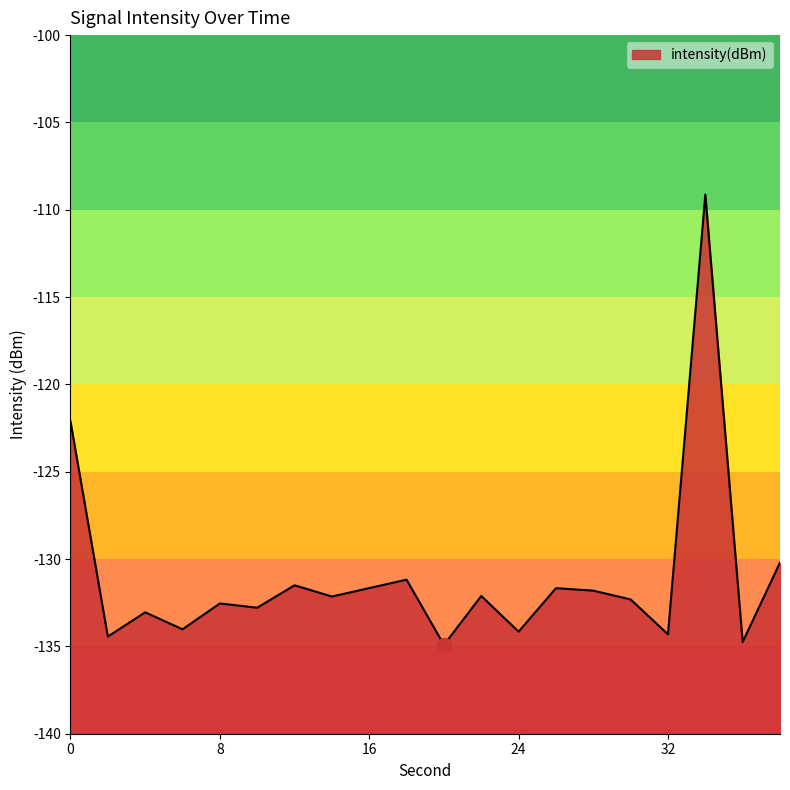

List the labels in order of value, largest first.

34, 0, 38, 18, 12, 16, 26, 28, 22, 14, 30, 8, 10, 4, 6, 24, 32, 2, 36, 20